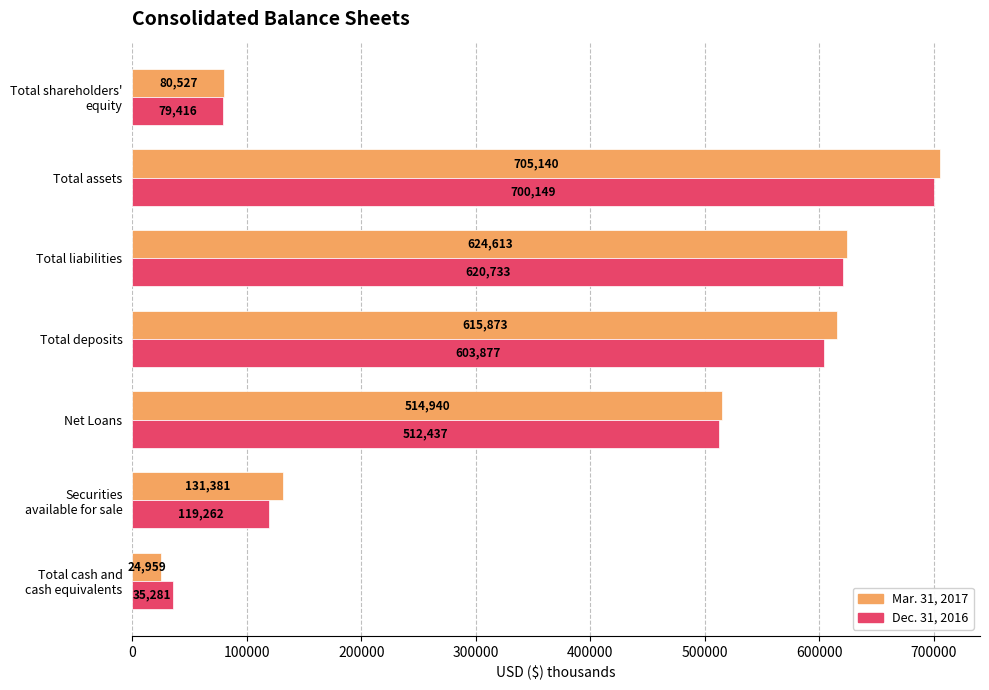

Rank the series at Net Loans from lowest to highest value.

Dec. 31, 2016, Mar. 31, 2017